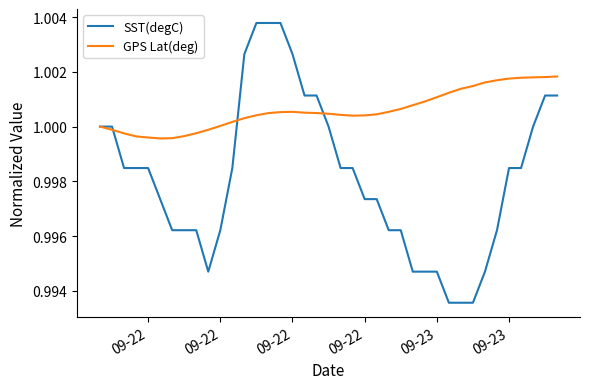

Which series has the largest range (max minus min)?

SST(degC)